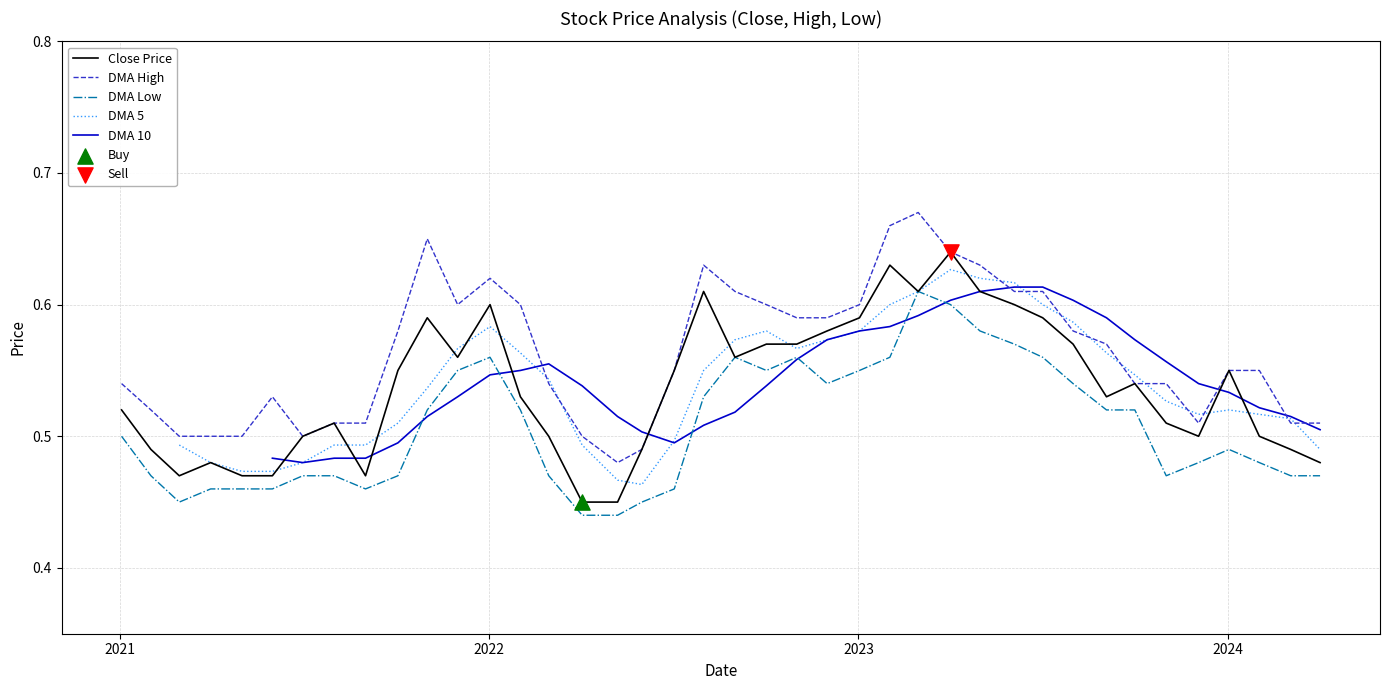

True or false: DMA High and DMA Low intersect in this chart.

False